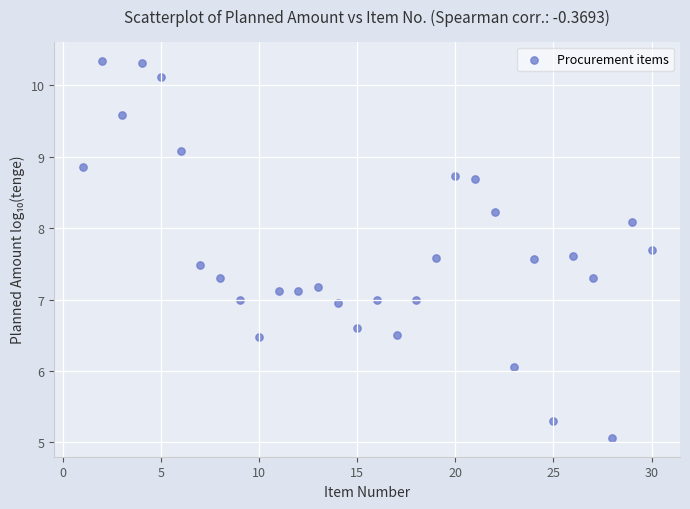

What is the range of Y values (max minus min)?

5.3